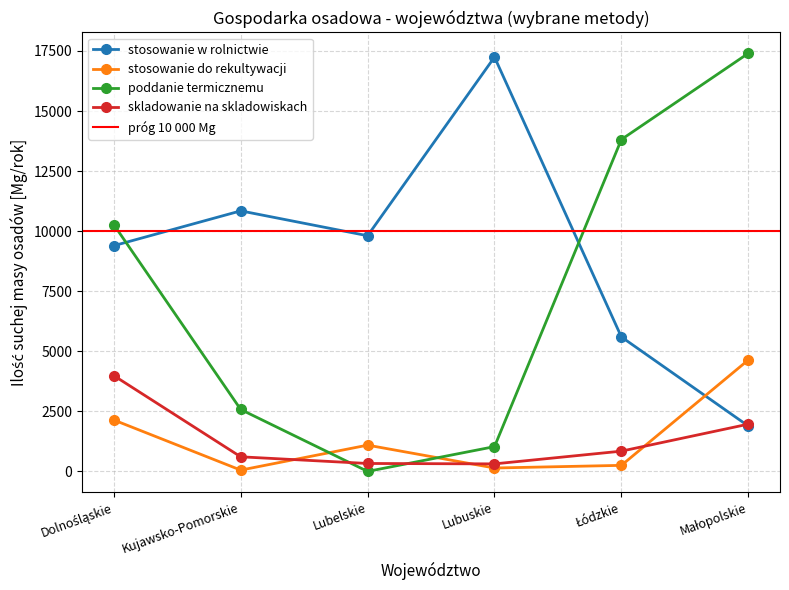

What is the label of the 1st point from the left?

Dolnośląskie